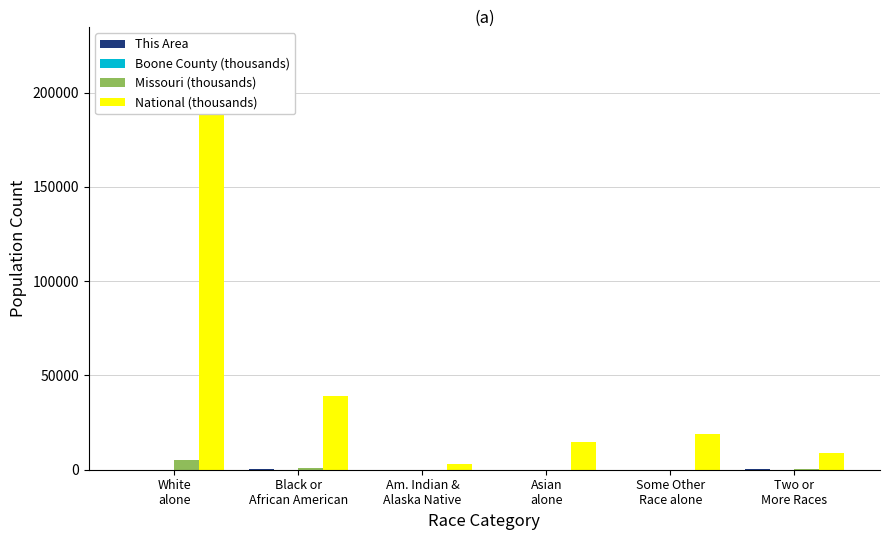

True or false: National (thousands) has a value of 137156.2 at White
alone.

False